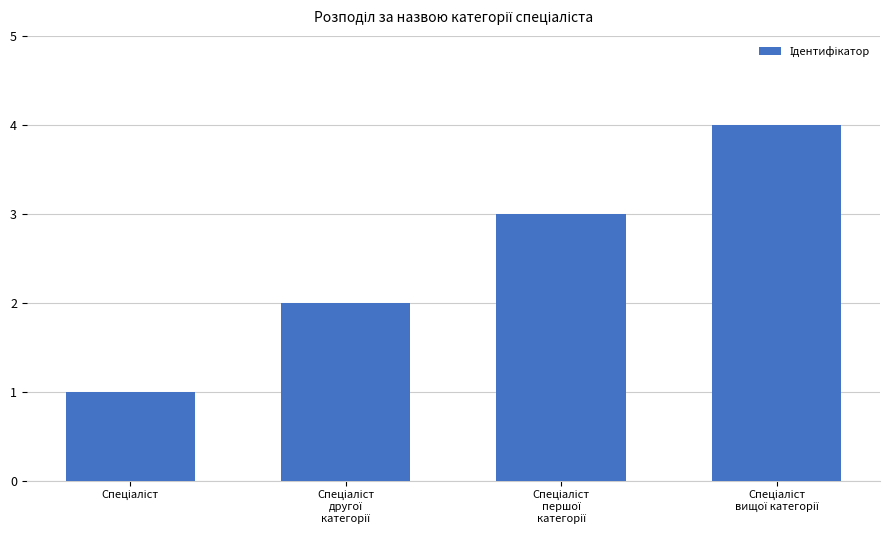

What is the difference between the maximum and minimum values?

3